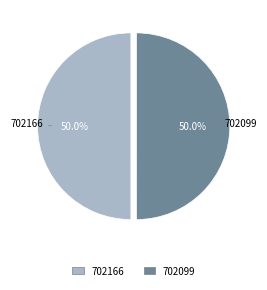

Approximately how many times larger is the value at 702099 compared to 702166?

1.0